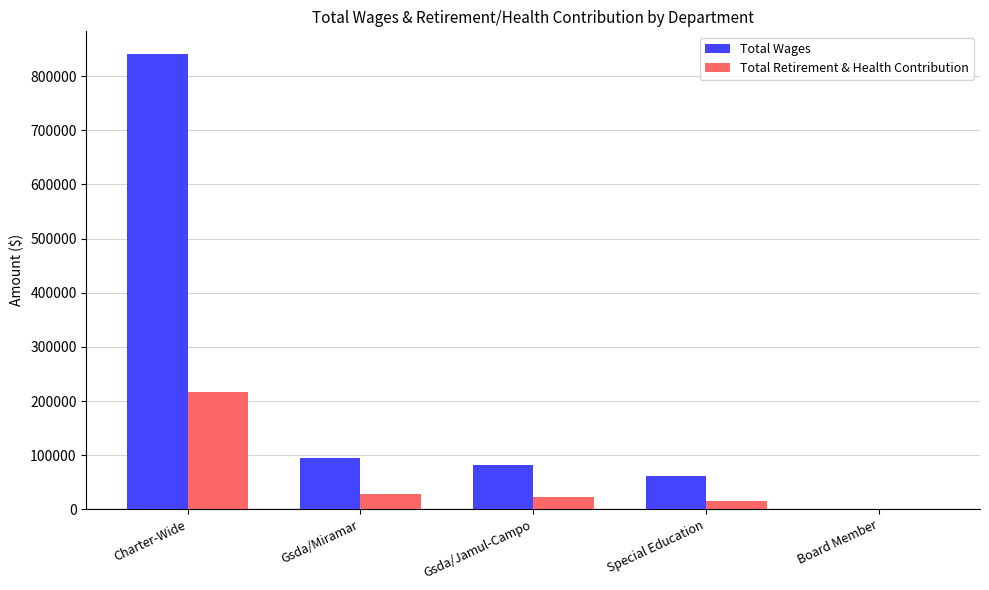

True or false: Total Wages has a value of 121618 at Gsda/Jamul-Campo.

False